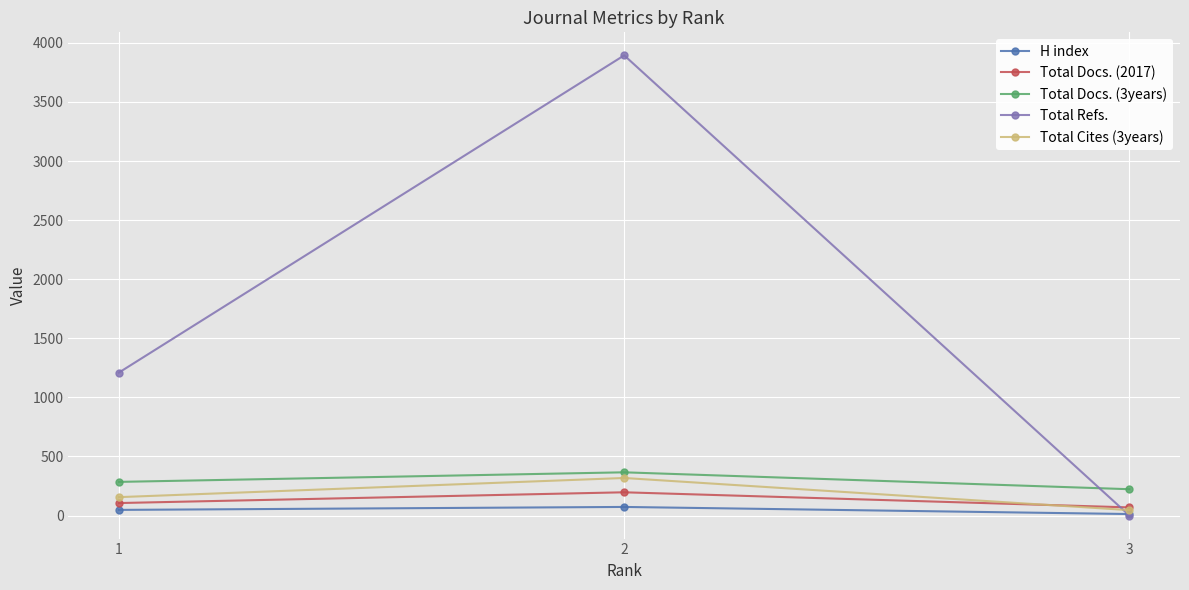

How many lines are shown in the chart?

5